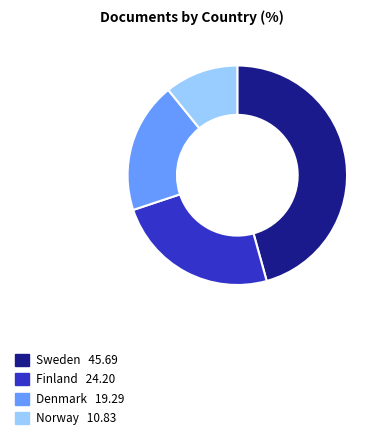

Between Finland and Norway, which is larger?

Finland